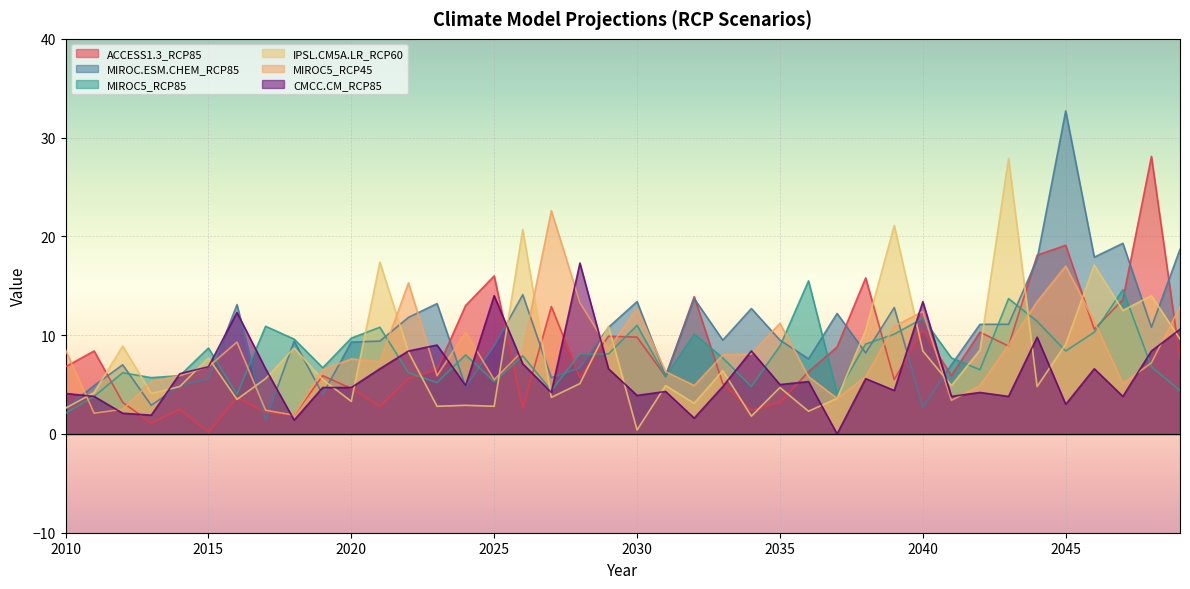

The MIROC.ESM.CHEM_RCP85 series shows 16.6 at 2043. True or false?

False